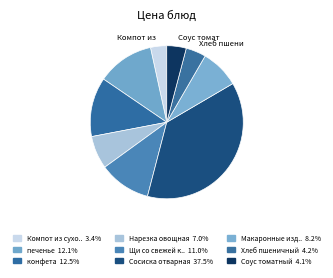

How many slices are in this pie chart?

9